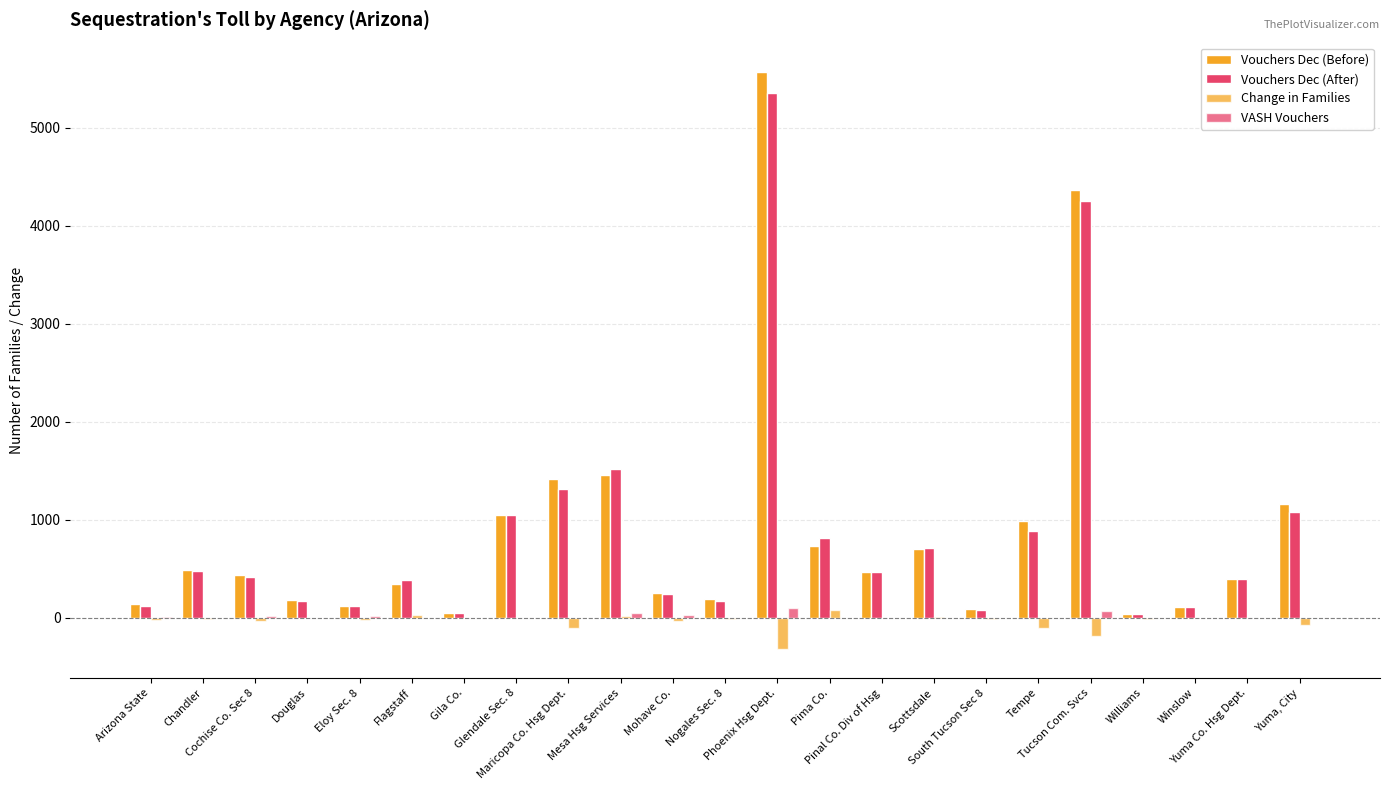

What is the label of the 10th bar from the right?

Pima Co.